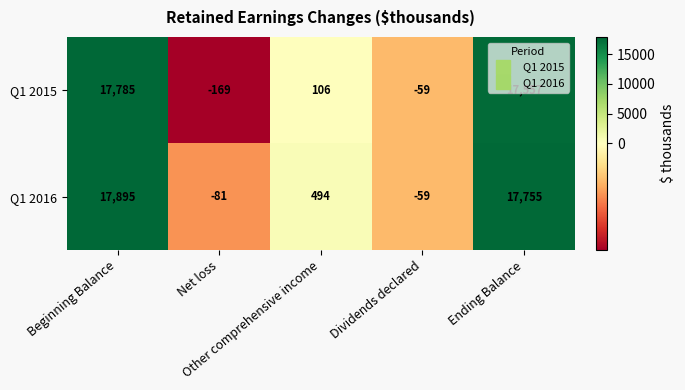

What is the greatest value displayed?

17895